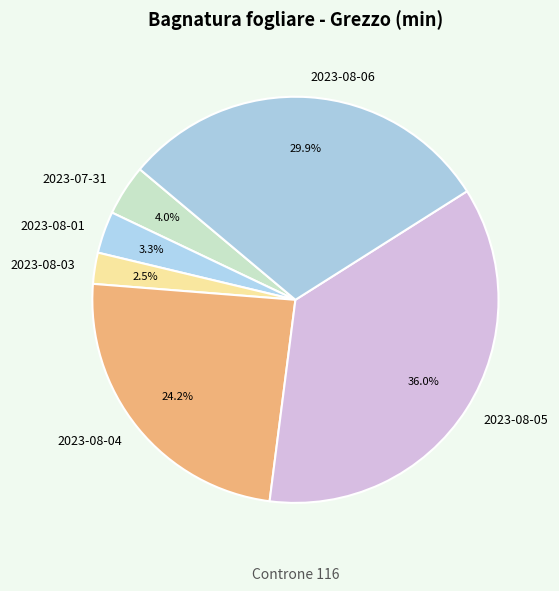

The 2023-08-06 slice represents 24% of the pie. True or false?

False